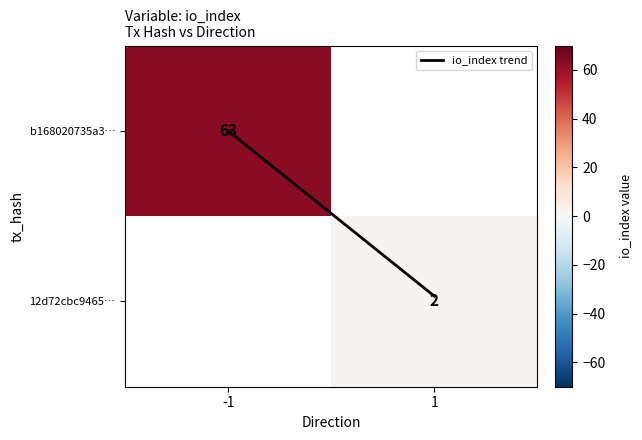

Which category has the lowest value across all series?

-1